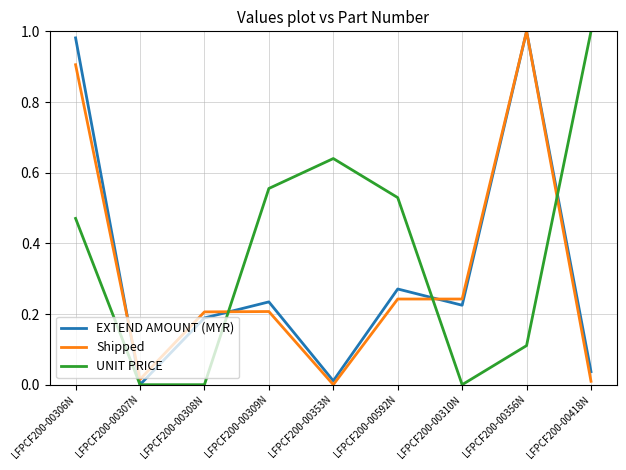

Which series changed the most between LFPCF200-00592N and LFPCF200-00418N?

UNIT PRICE